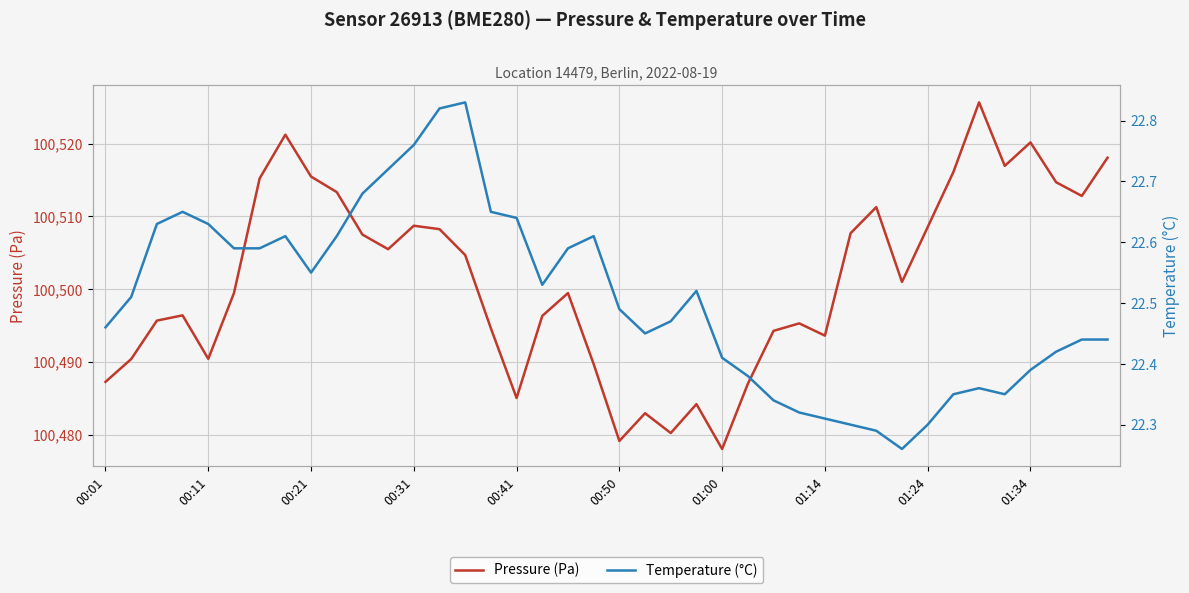

Is the value of Pressure (Pa) at 38 greater than the value of Temperature (°C) at 11?

Yes